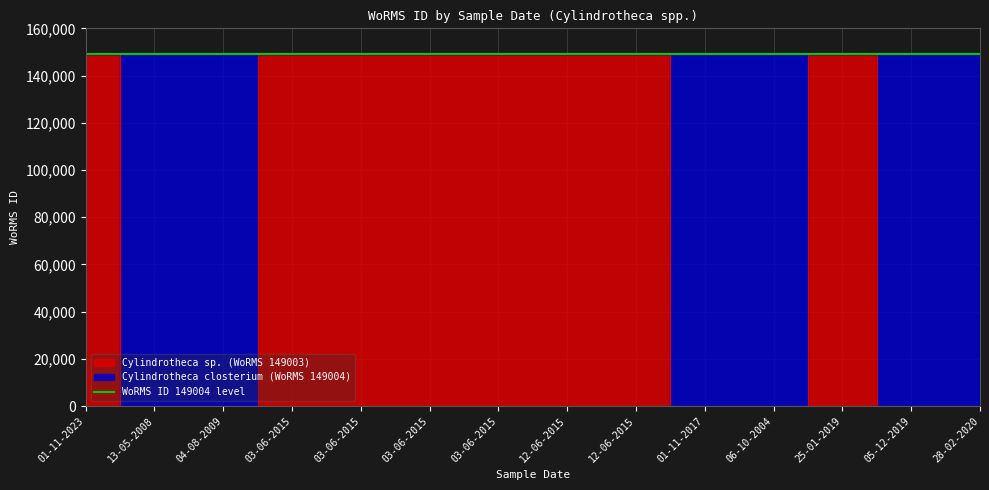

What is the total value across all series at 06-10-2004?

149004